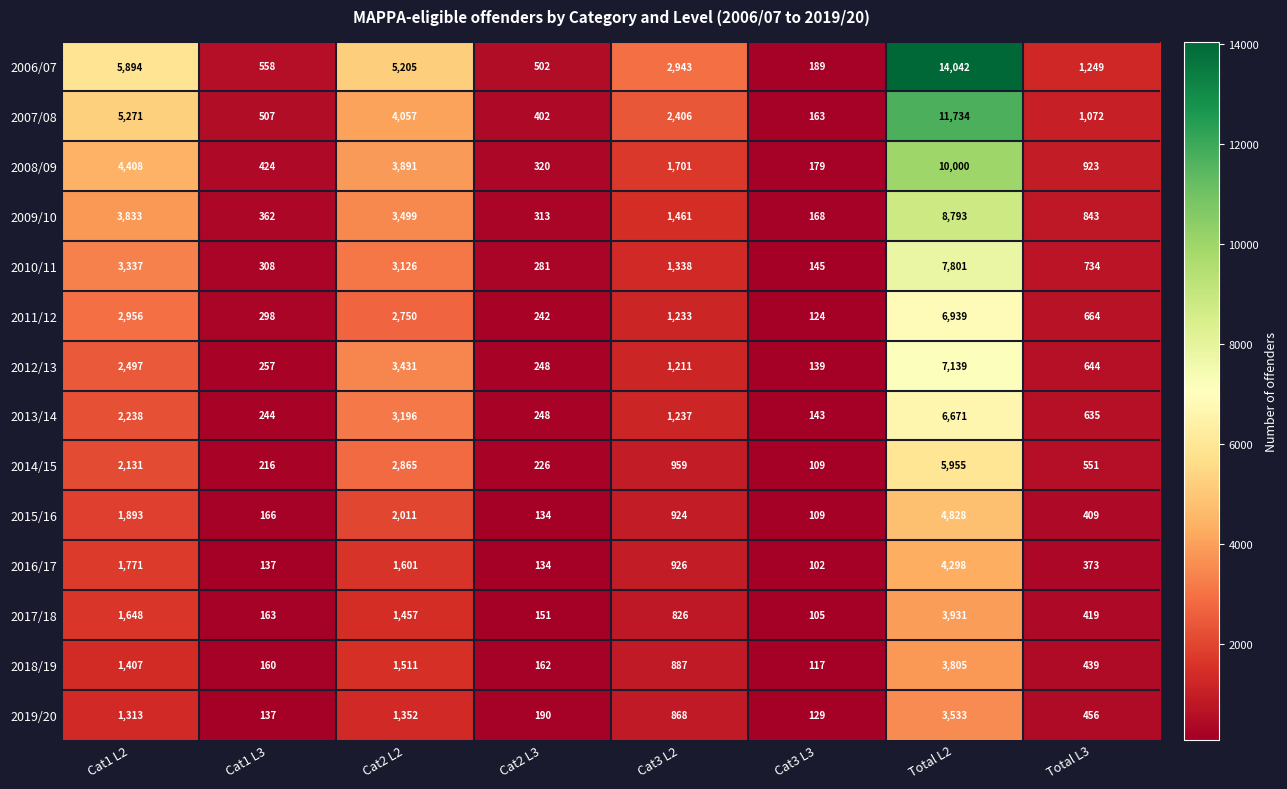

What is the minimum value shown in the chart?

102